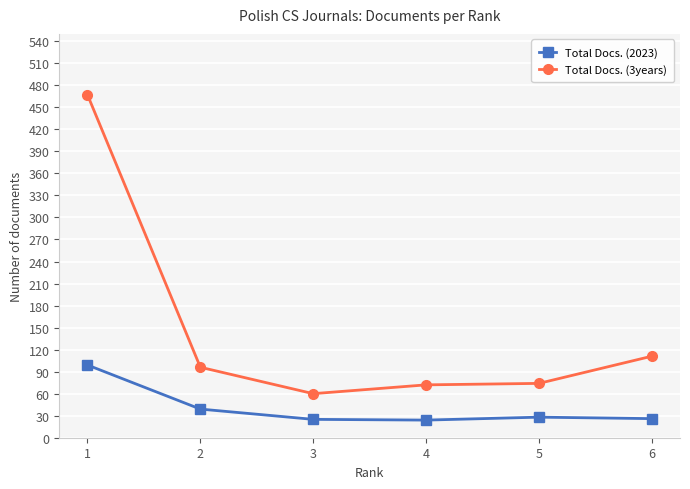

Rank the series at 4 from highest to lowest value.

Total Docs. (3years), Total Docs. (2023)